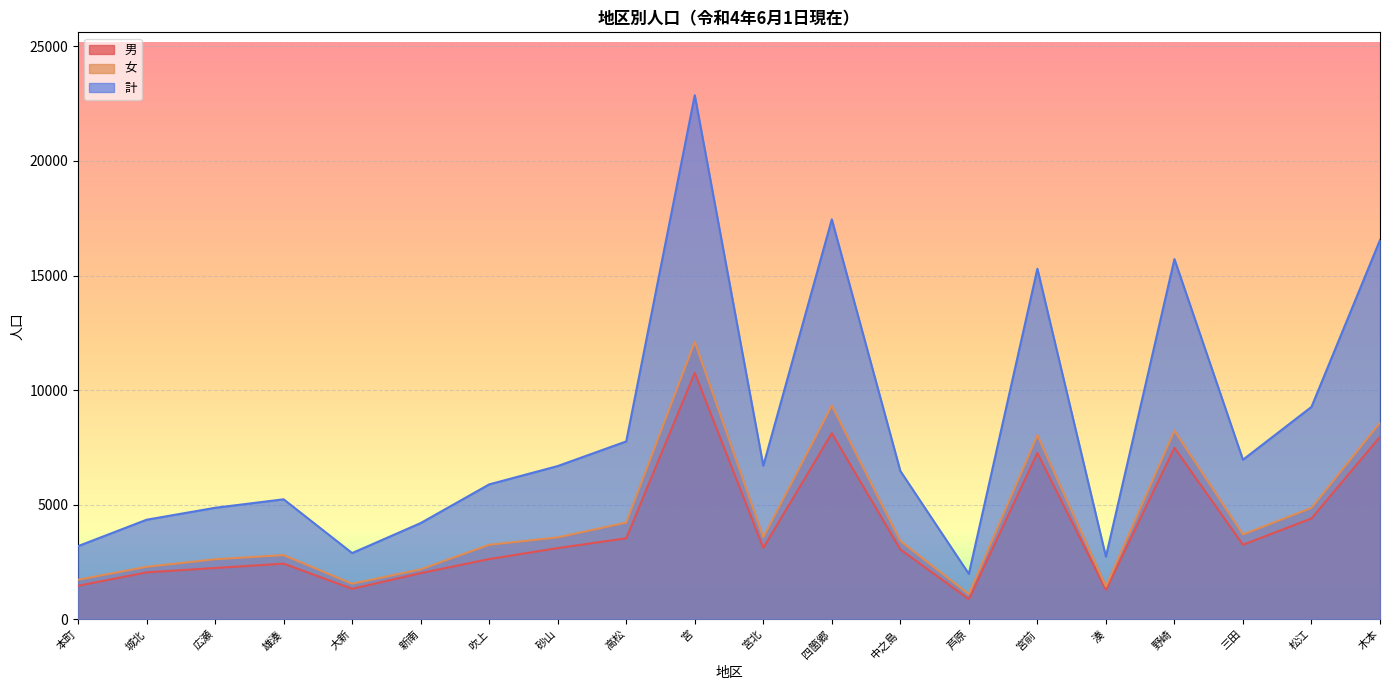

What is the average value of the 計 series?

8357